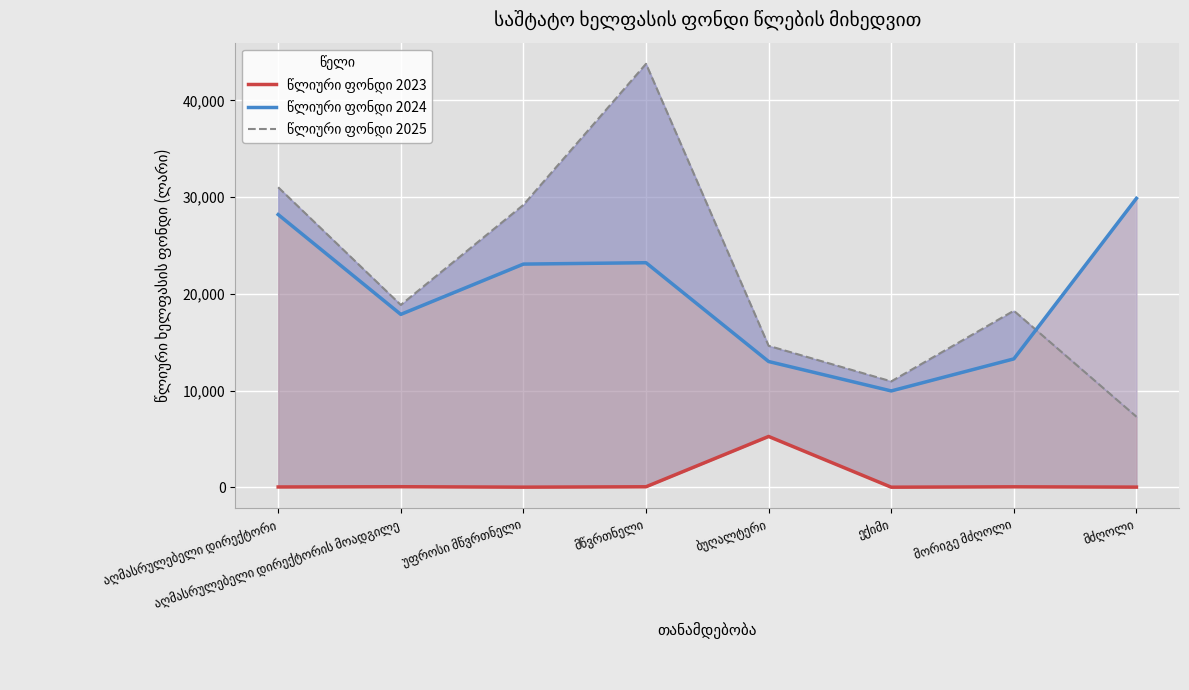

Reading right to left, transcribe all the data shown in this chart.

წლიური ფონდი 2023: 12	44	4	5250	48	8	53	27
წლიური ფონდი 2024: 29874	13273	9958	13000	23218	23075	17875	28197
წლიური ფონდი 2025: 7293	18252	10946	14625	43784	29198	18850	31018